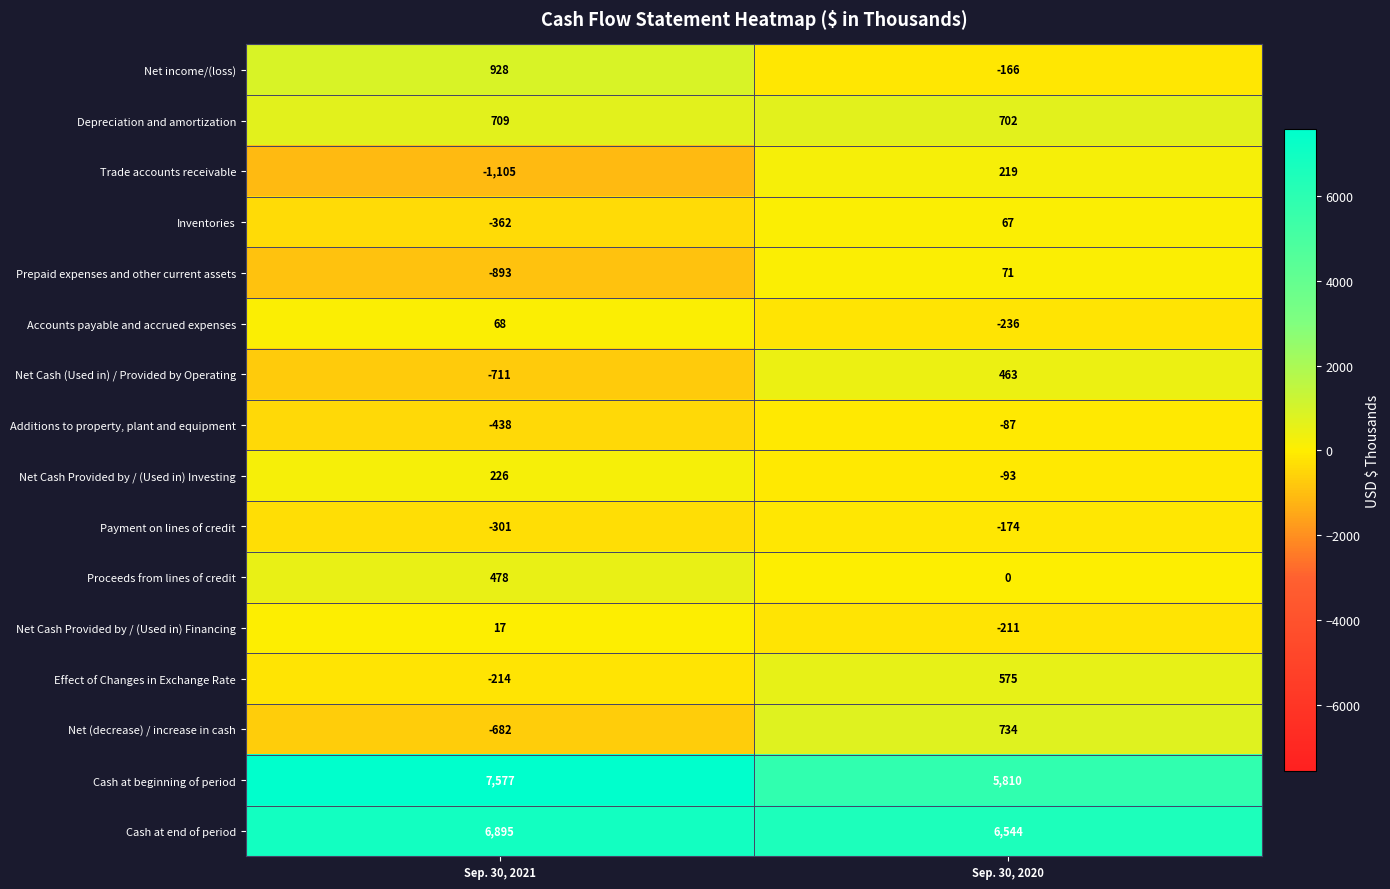

Which series has the largest range (max minus min)?

Cash at beginning of period